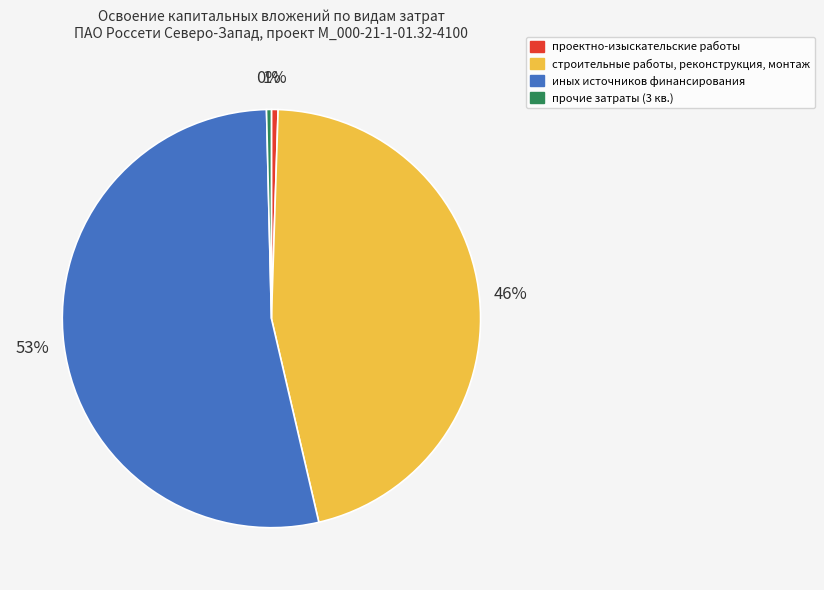

Rank the categories by value from highest to lowest.

иных источников финансирования, строительные работы, реконструкция, монтаж, проектно-изыскательские работы, прочие затраты (3 кв.)